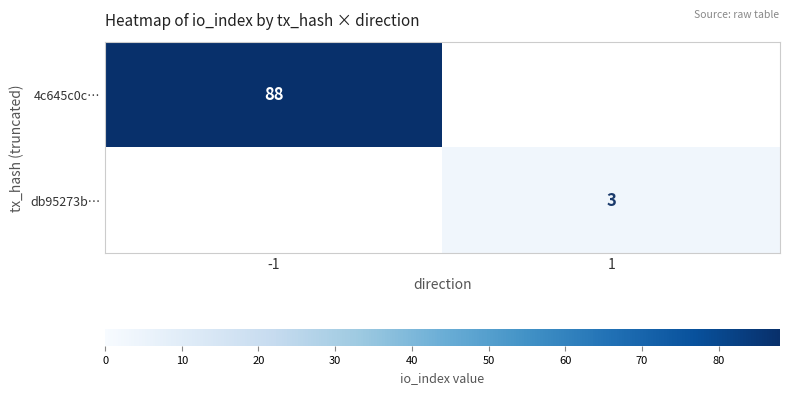

The value of db95273b… at 1 is 5. True or false?

False